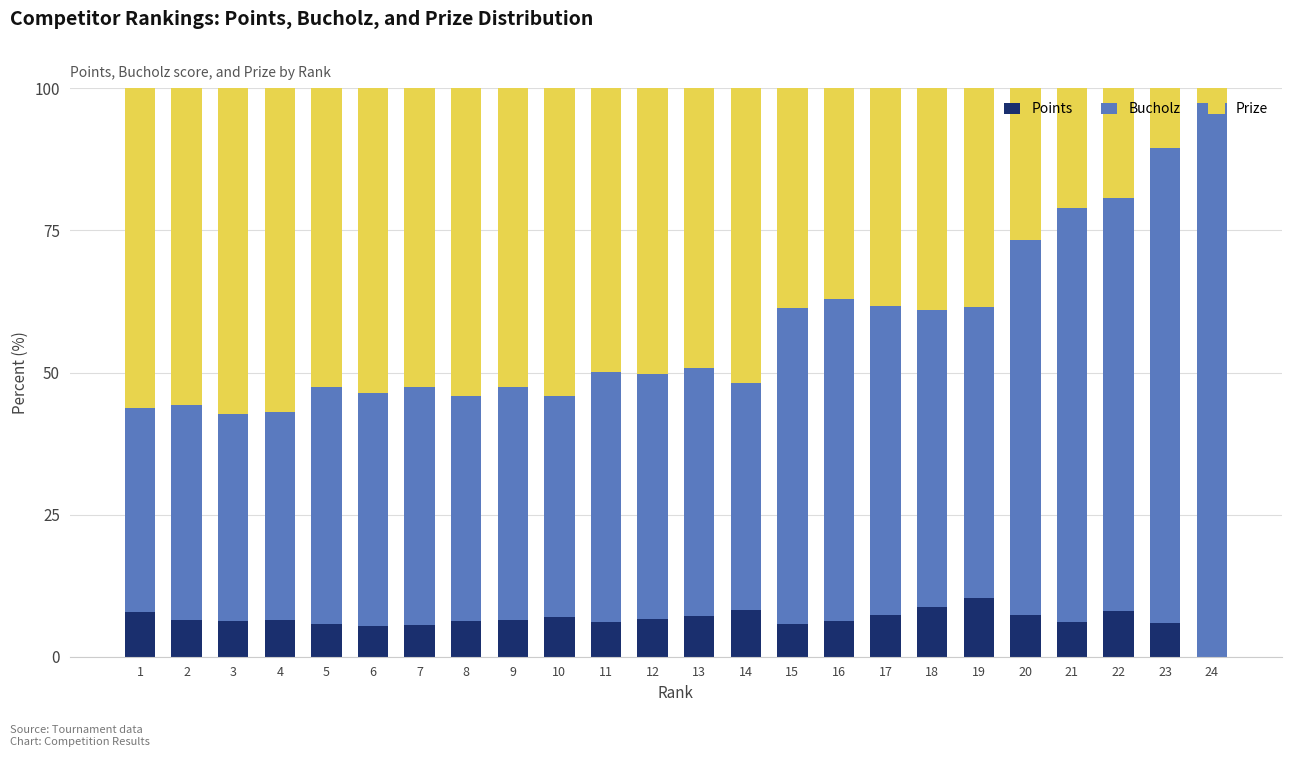

What is the maximum value for Points?

10.3